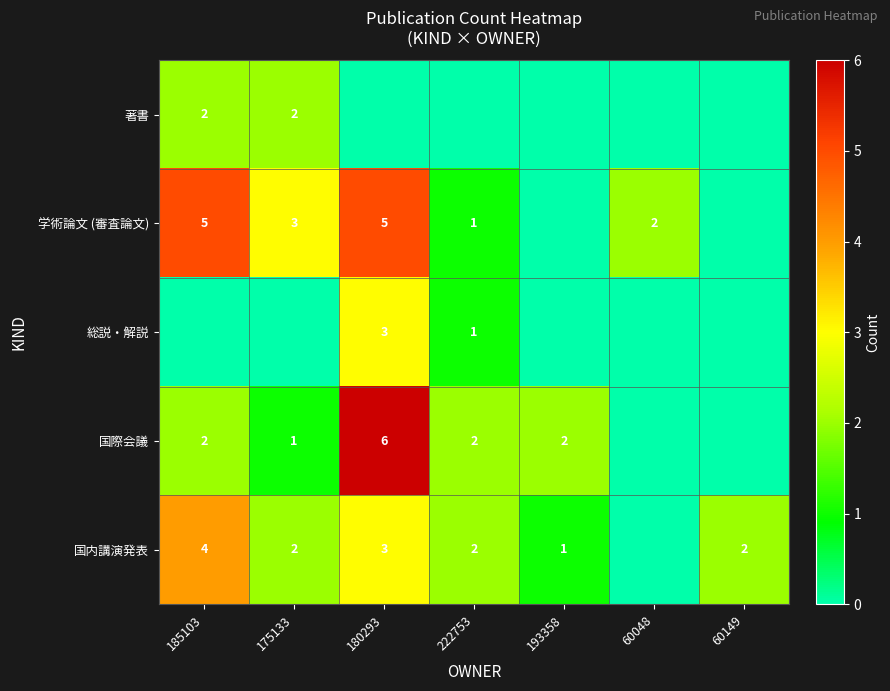

What is the sum of the 国内講演発表 values at 175133 and 60149?

4